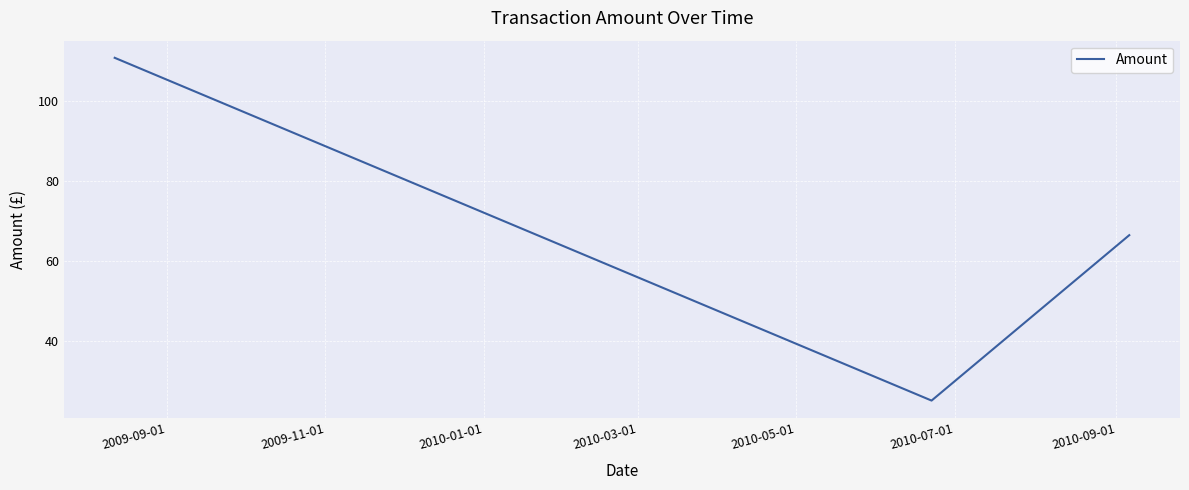

What is the difference between the maximum and second lowest values?

44.5